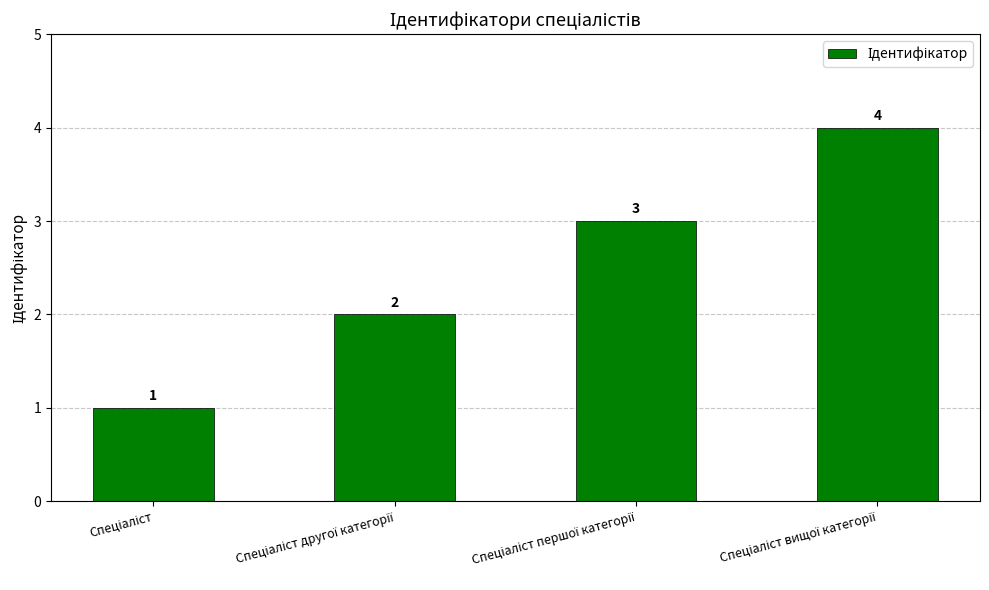

How many values are between 2 and 4?

3